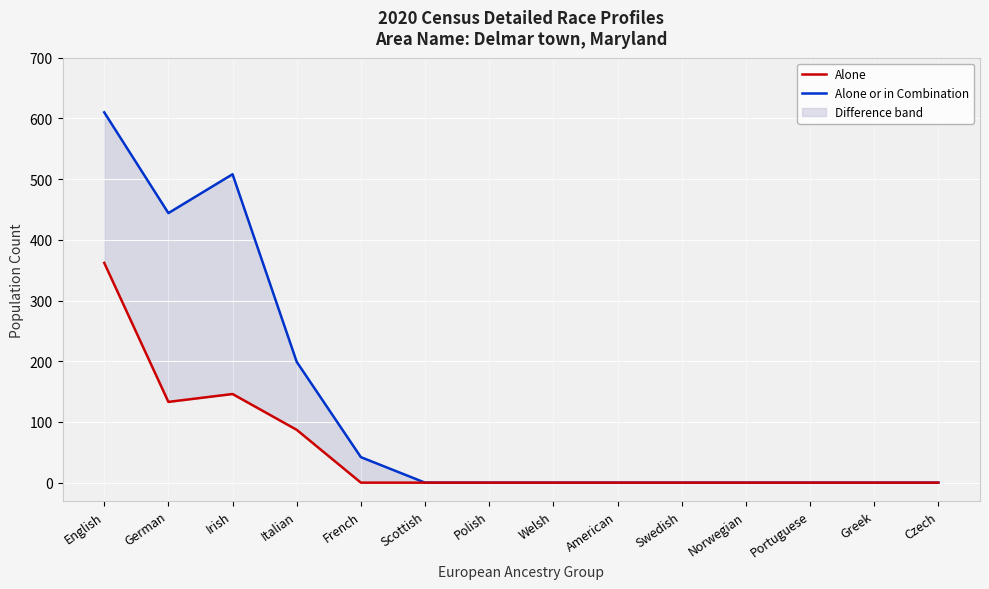

Reading right to left, what are all the values shown in this chart?

Alone: 0	0	0	0	0	0	0	0	0	0	87	146	133	362
Alone or in Combination: 0	0	0	0	0	0	0	0	0	42	199	508	444	610